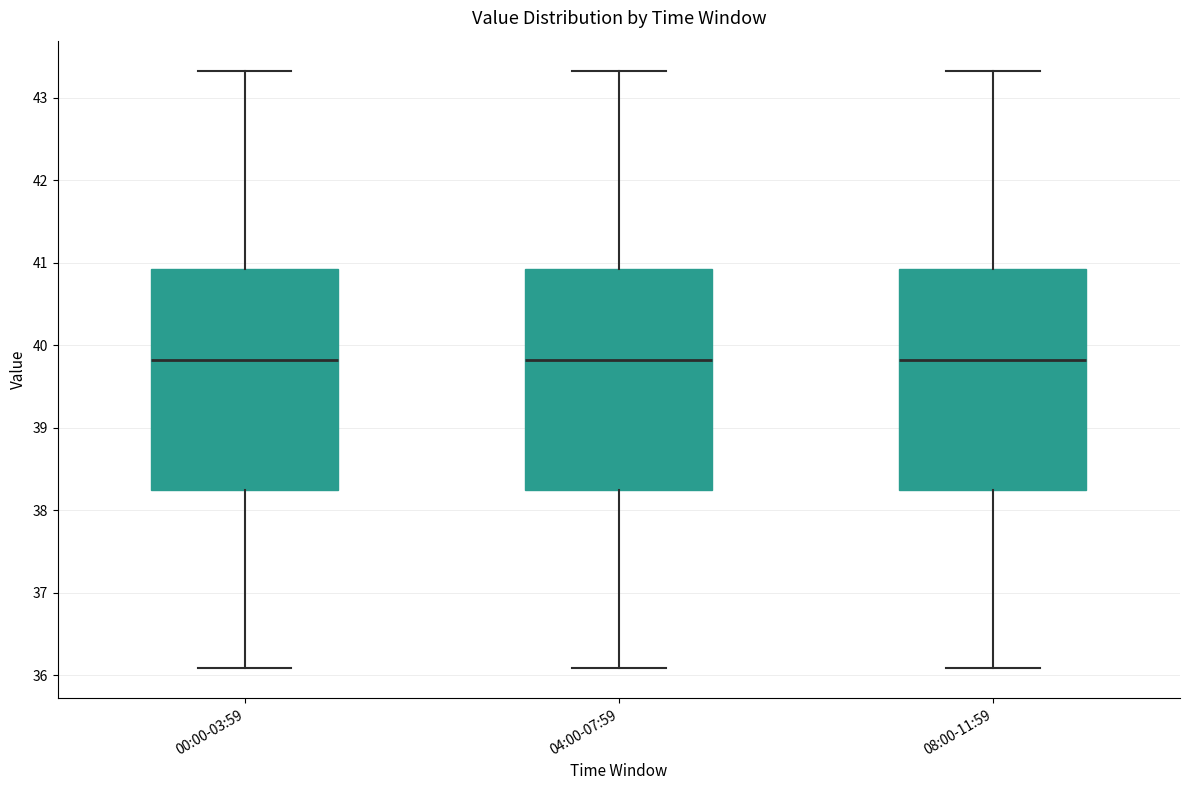

Reading left to right, read every box against the y-axis: the position of its median line, the range the box covers, and the ends of its whiskers. The values are not printed on the chart, so give them approximately, as read against the axis.

00:00-03:59: median 39.8, box 38.2 to 40.9, whiskers 36.1 to 43.3
04:00-07:59: median 39.8, box 38.2 to 40.9, whiskers 36.1 to 43.3
08:00-11:59: median 39.8, box 38.2 to 40.9, whiskers 36.1 to 43.3